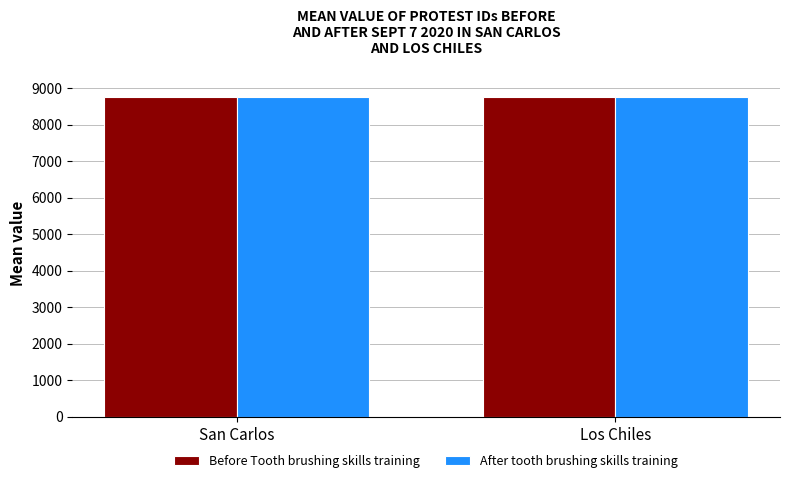

What is the difference between the highest and lowest values at San Carlos?

1